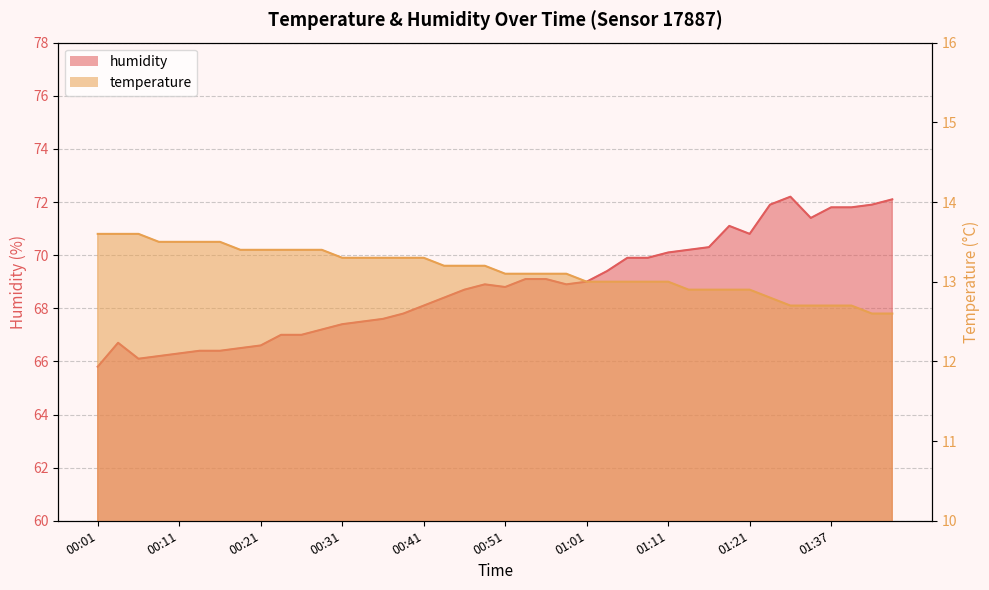

What is the sum of all temperature values?

525.7